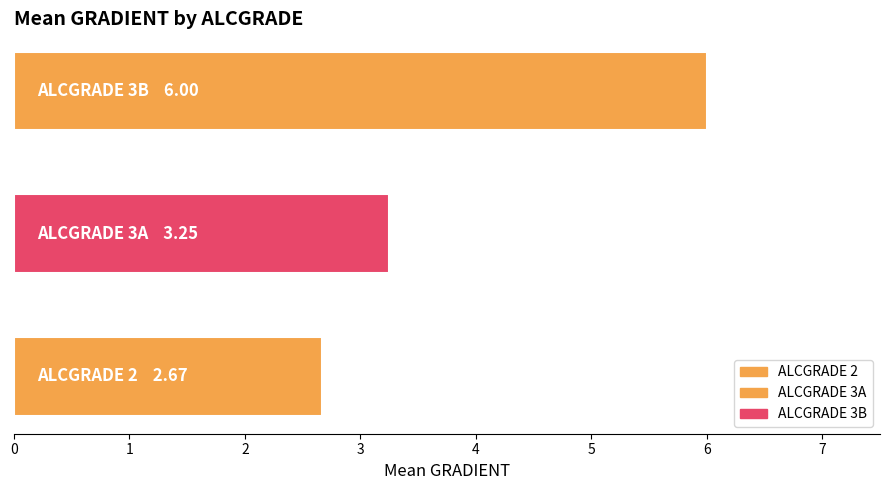

What is the average value?

4.0